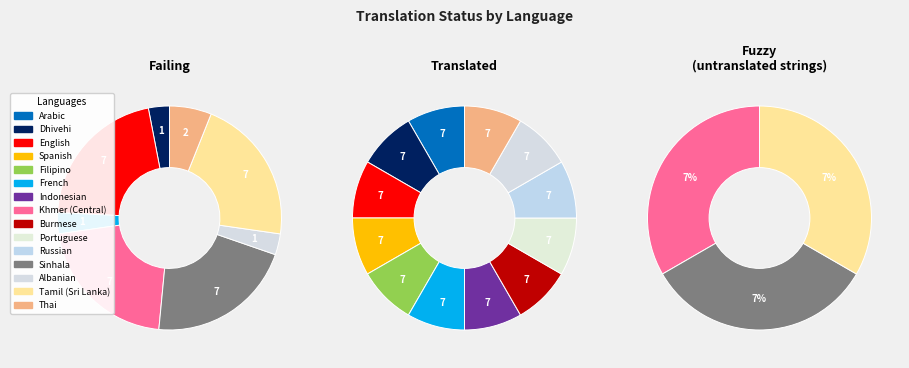

Is it true that 11 is 33% of the pie?

True